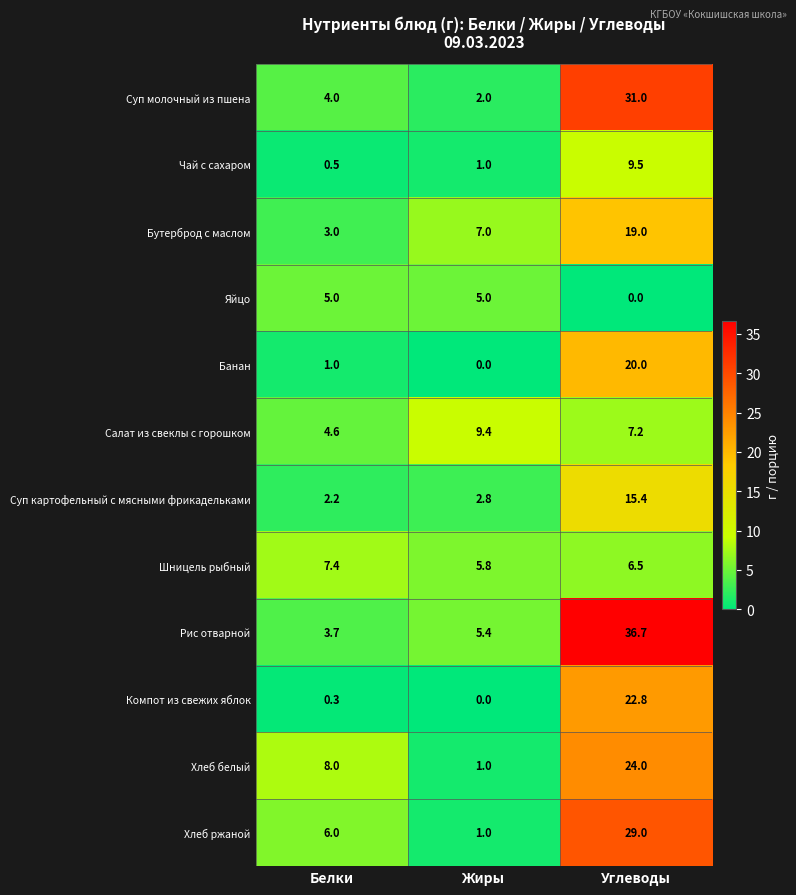

Which series changed the most between Жиры and Углеводы?

Рис отварной